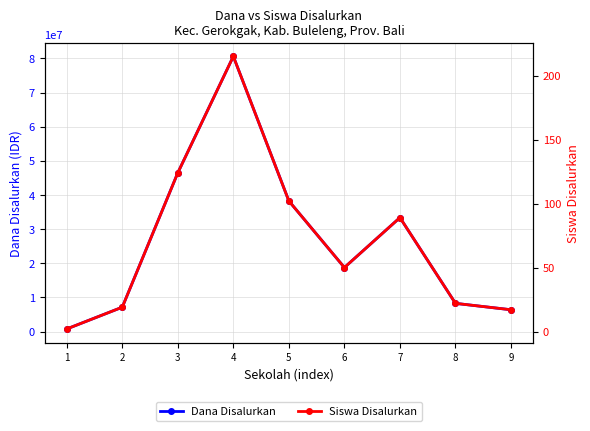

What is the sum of the Dana Disalurkan values at 5 and 4?

118875000